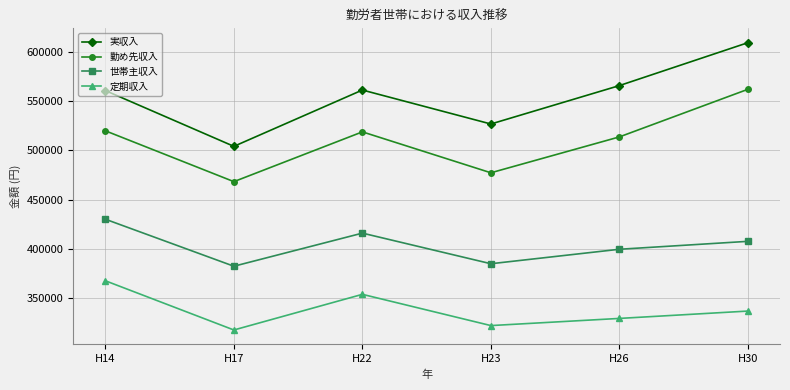

Is the value of 勤め先収入 at H17 greater than the value of 定期収入 at H26?

Yes